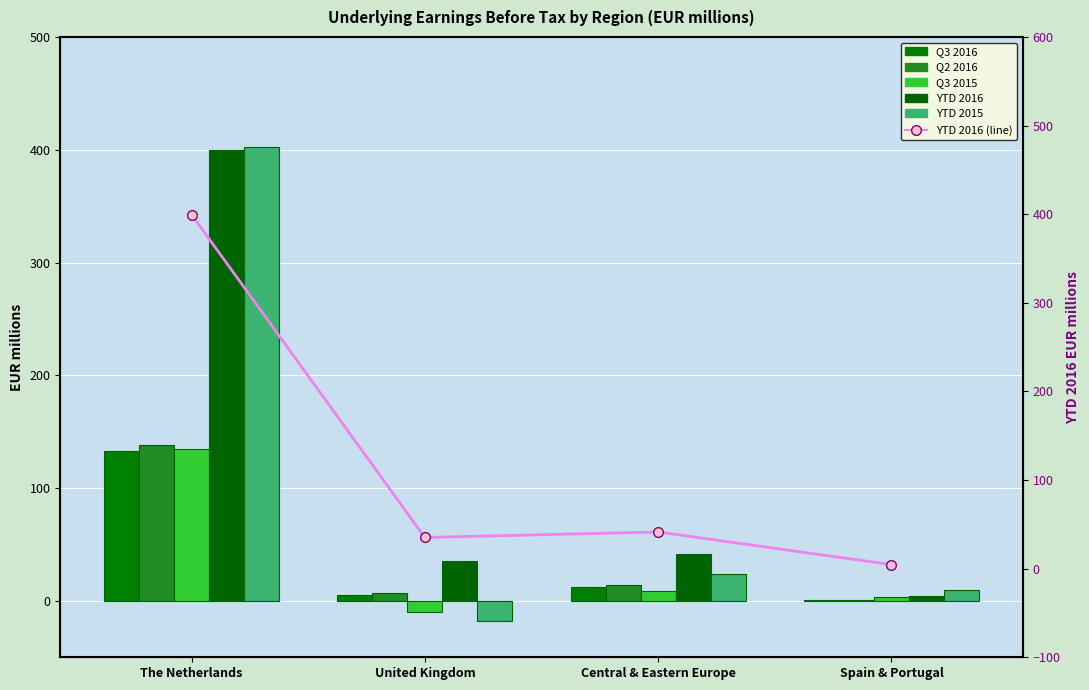

Which category has the highest value in the YTD 2016 series?

The Netherlands